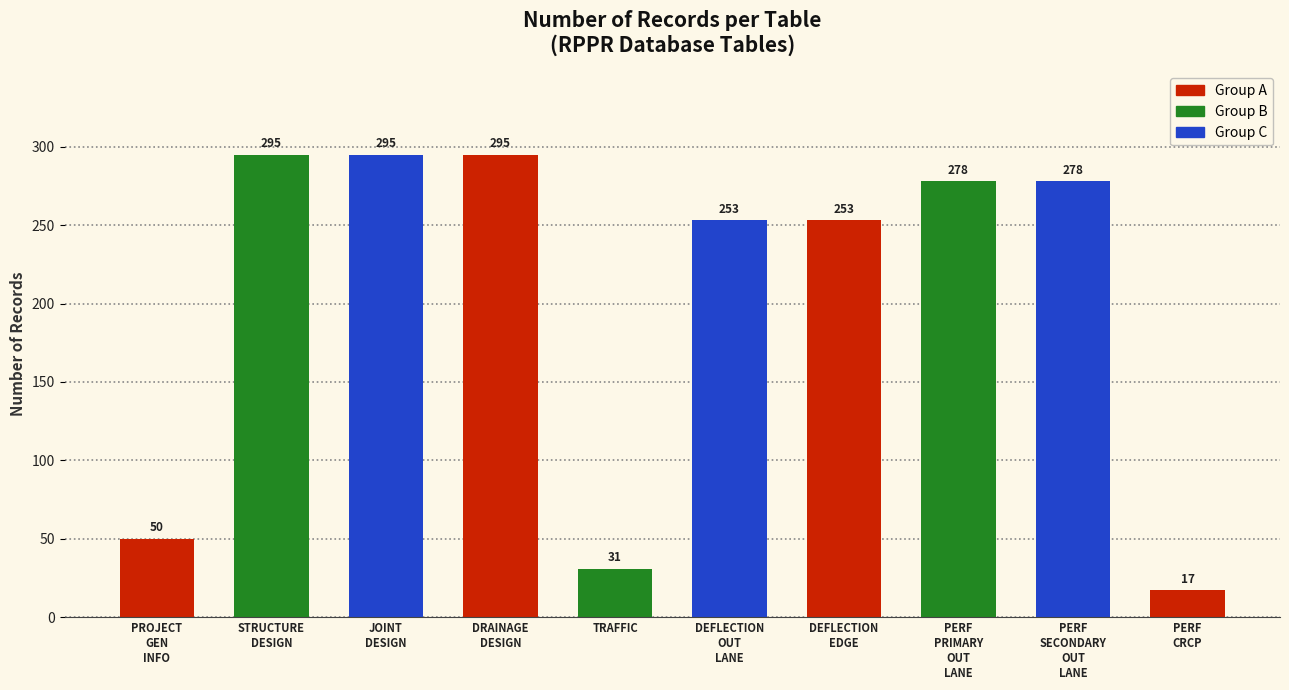

Where does the data first go above 278?

STRUCTURE
DESIGN